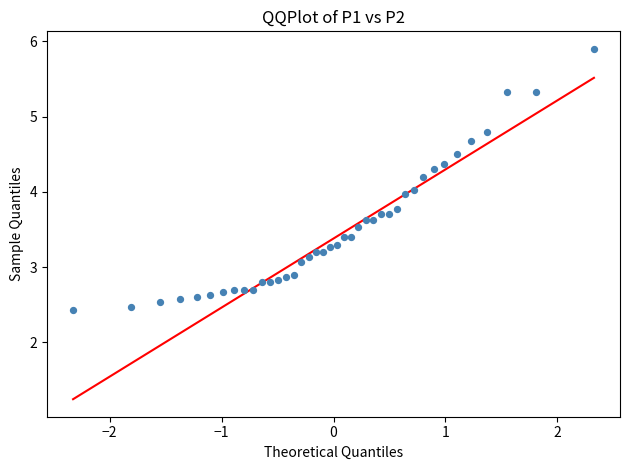

What is the range of Y values (max minus min)?

3.5